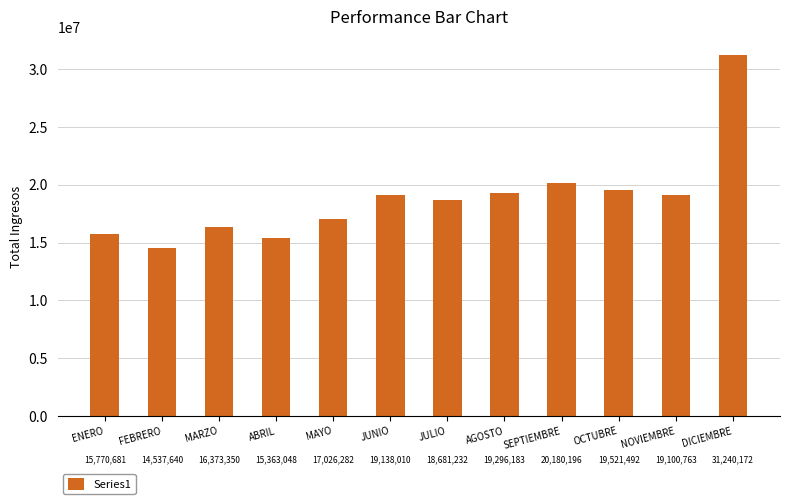

Count the number of categories in the chart.

12